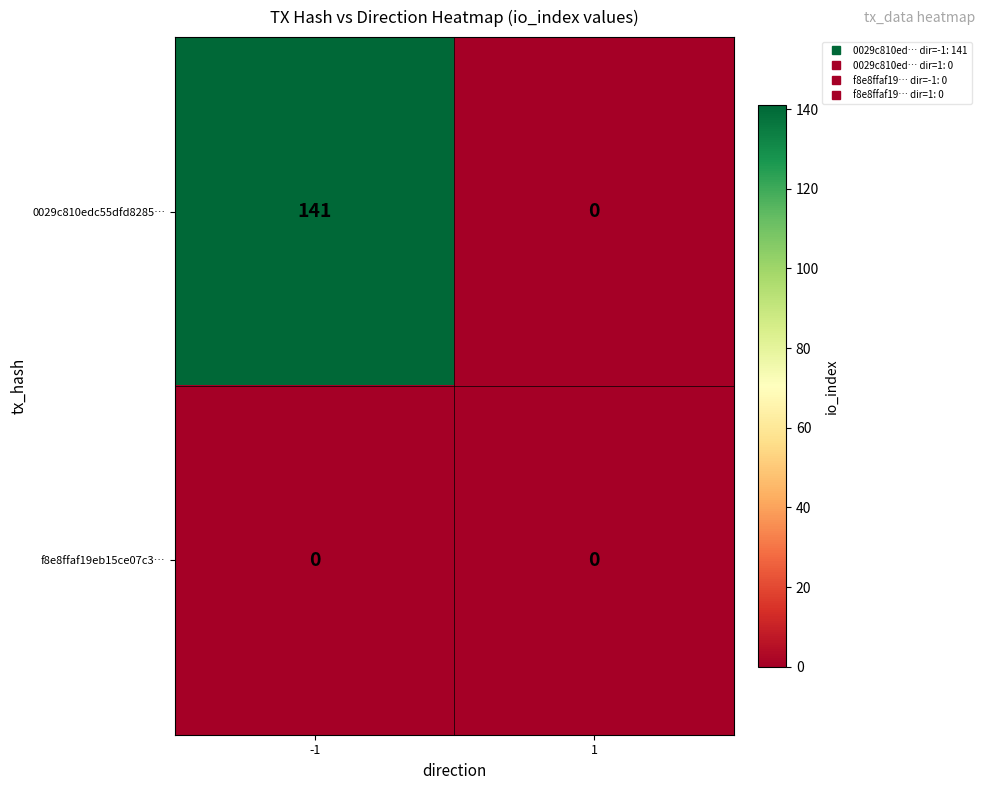

Reading left to right, extract all data points from this chart.

0029c810edc55dfd8285…: -1=141	1=0
f8e8ffaf19eb15ce07c3…: -1=0	1=0